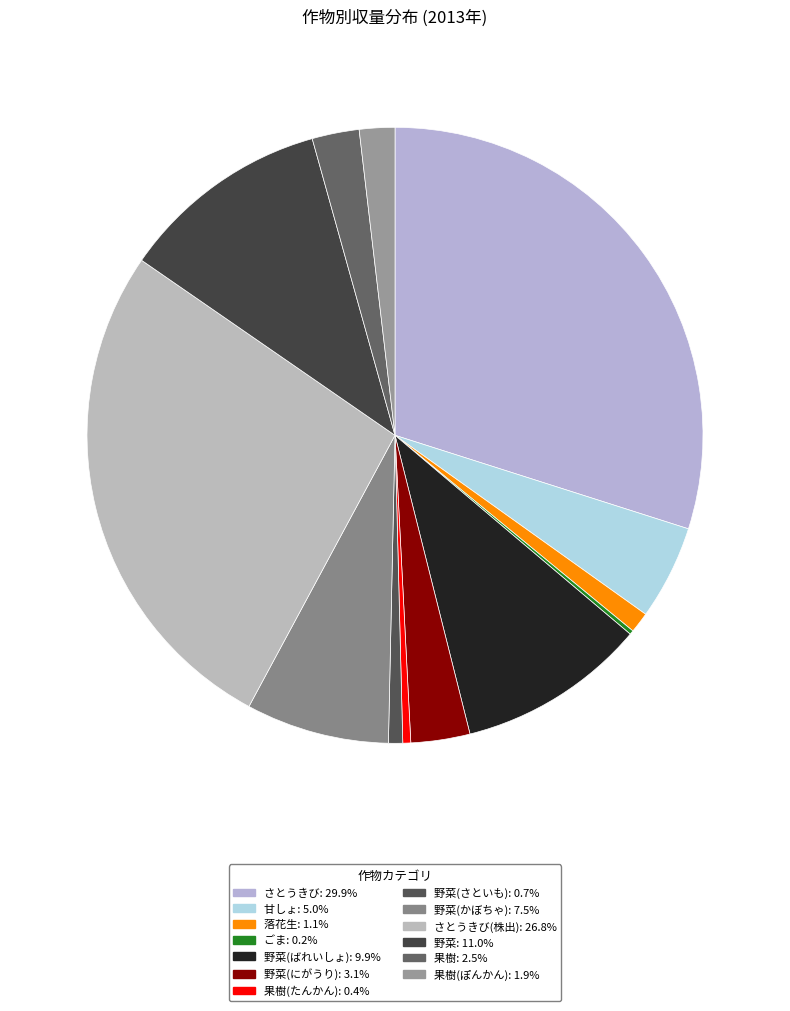

Which category has the smallest portion of the pie?

ごま